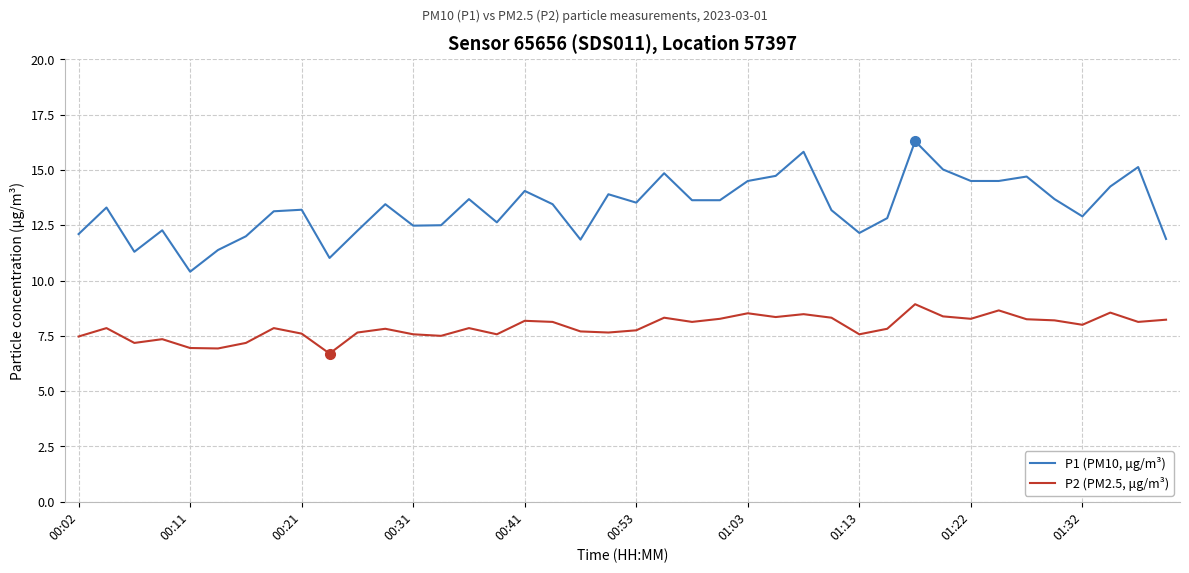

Which series has the largest range (max minus min)?

P1 (PM10, μg/m³)